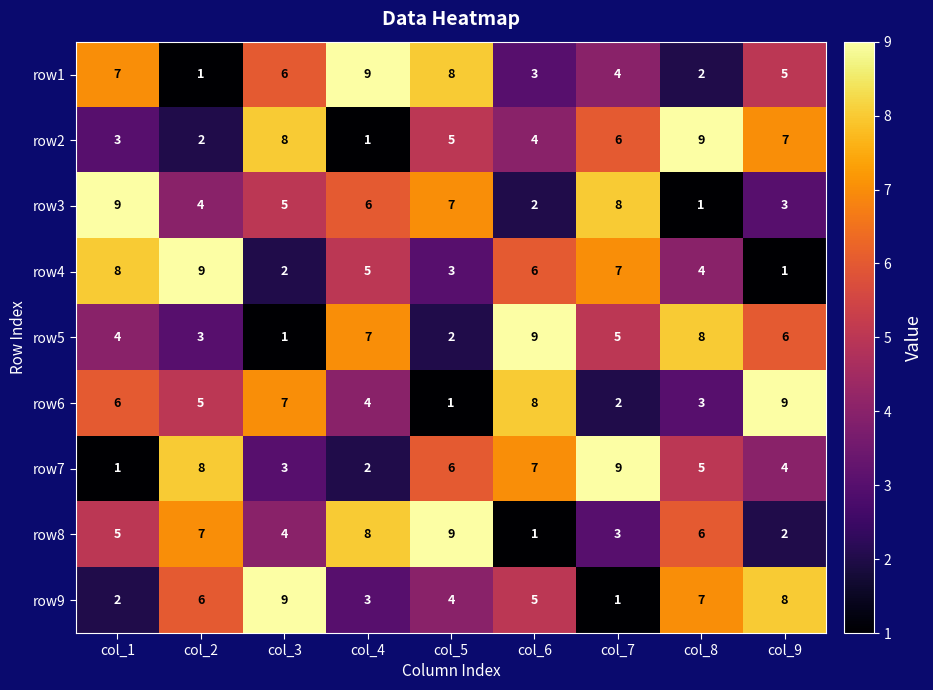

Between col_3 and col_4, which series saw the biggest shift?

row2